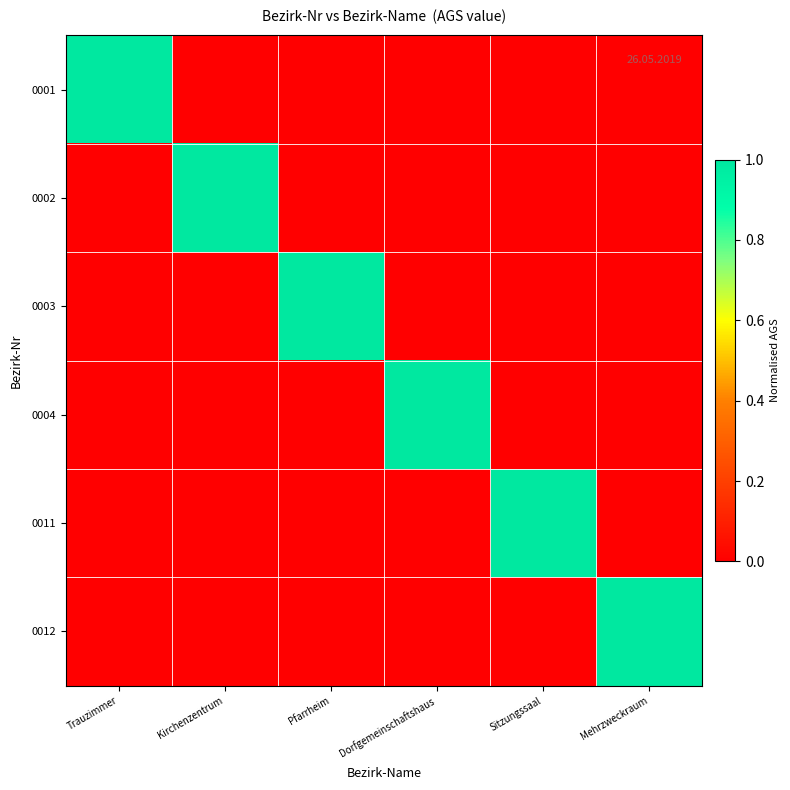

Between Trauzimmer and Pfarrheim, which series saw the biggest shift?

0001